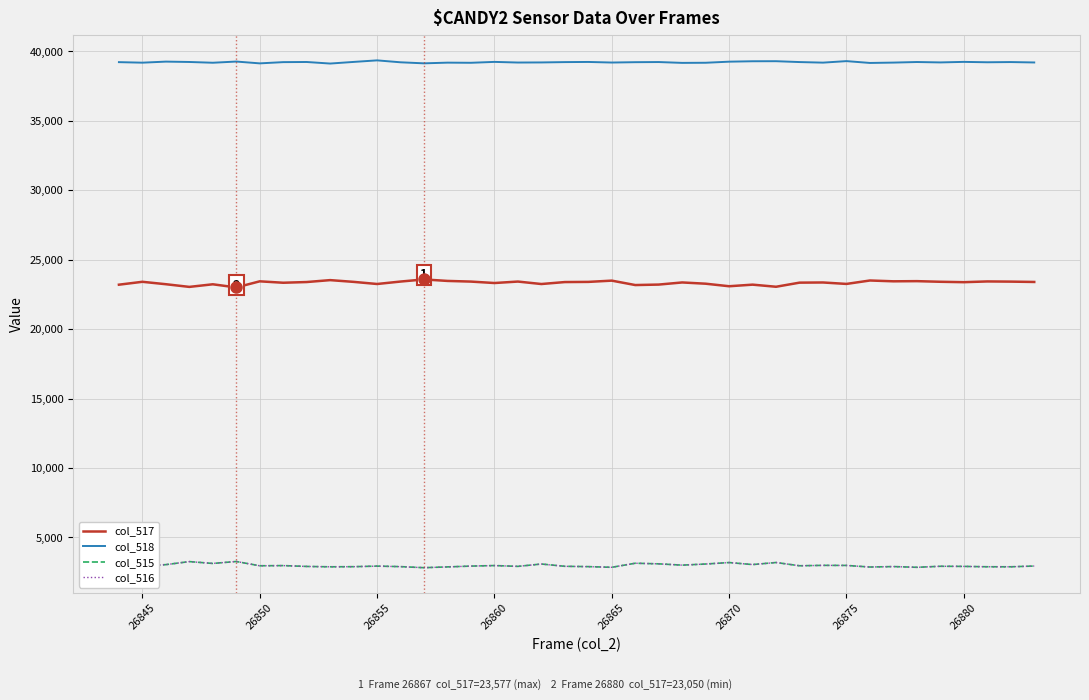

What is the highest value of the col_517 series?

23577